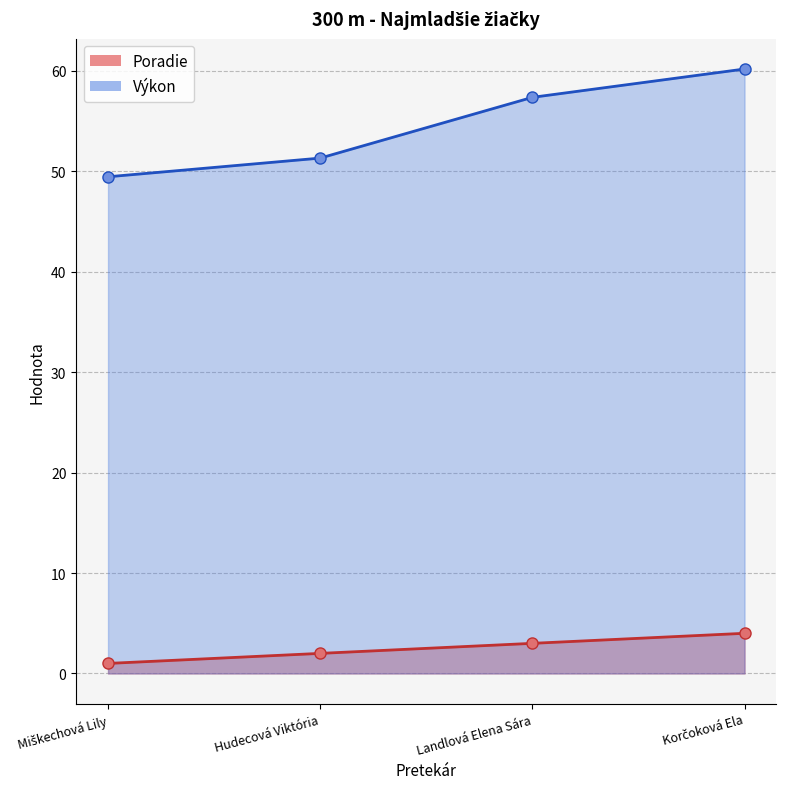

What is the spread (max minus min) of values at Miškechová Lily?

48.5